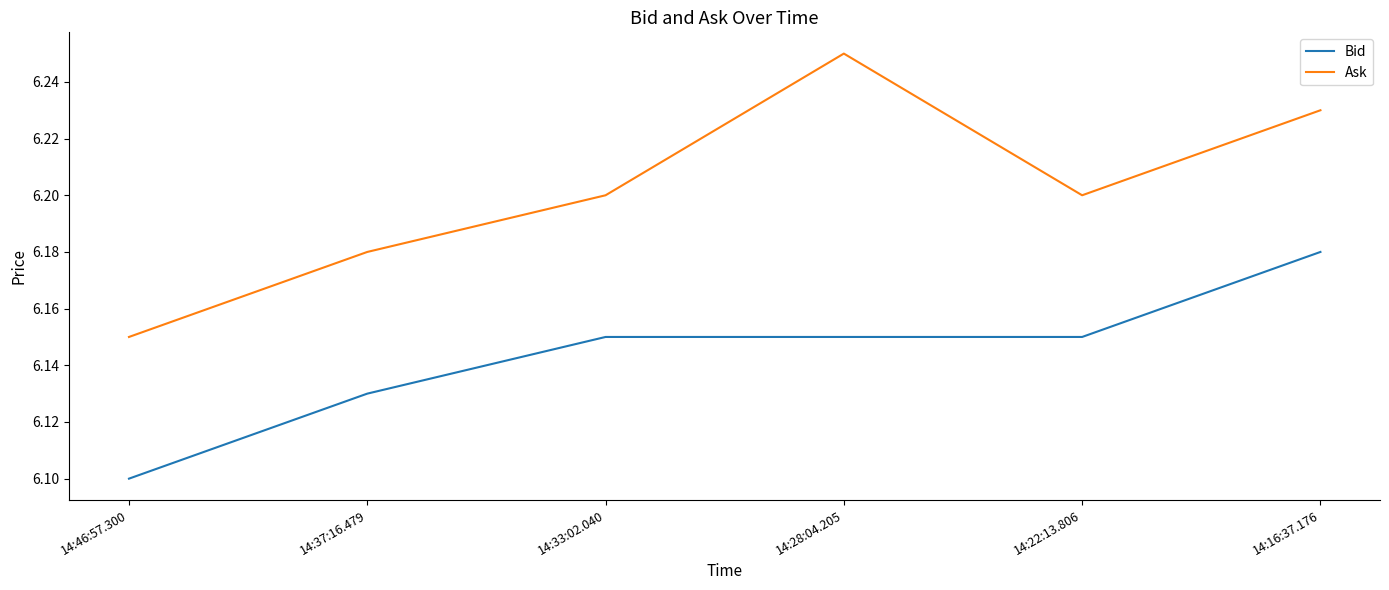

Rank the series at 14:16:37.176 from highest to lowest value.

Ask, Bid